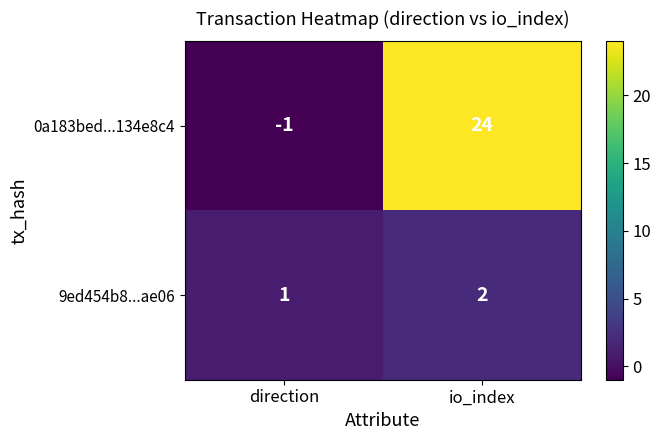

What is the maximum value shown in the chart?

24